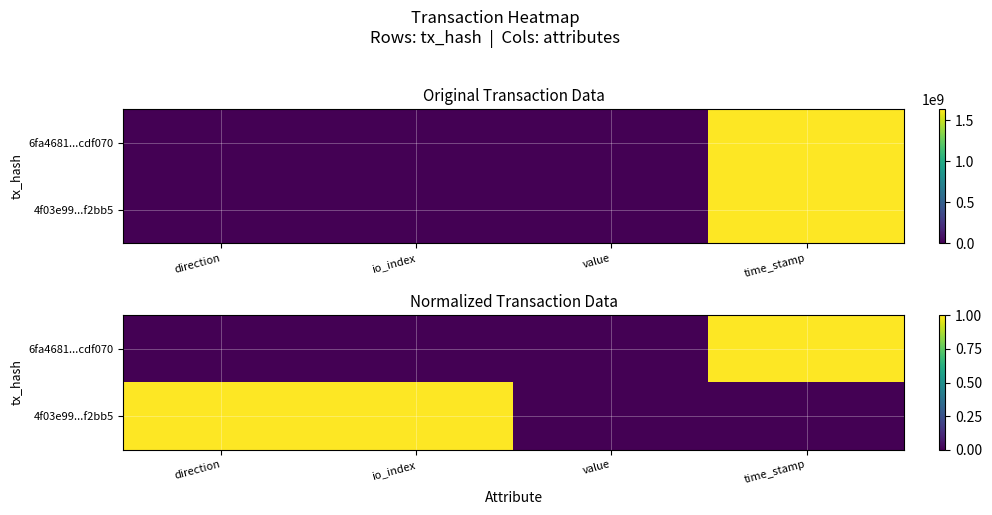

What is the difference between the second highest and minimum values in the 4f03e99...f2bb5 series?

1